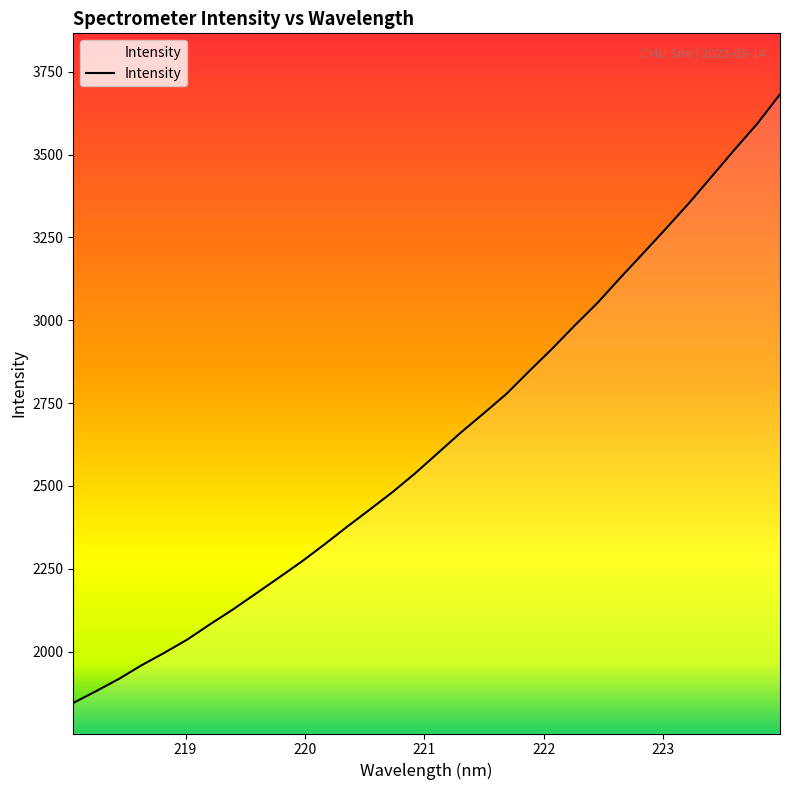

What is the maximum value shown in the chart?

3682.1